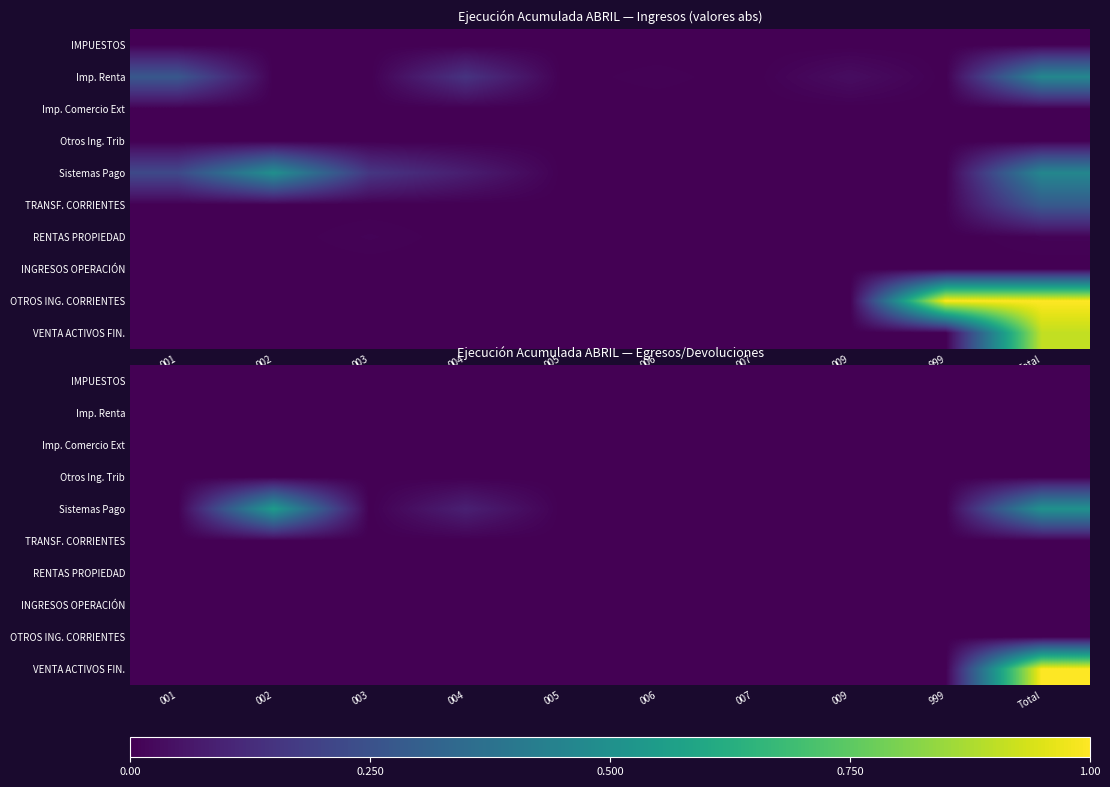

Which label corresponds to the smallest value in the chart?

001